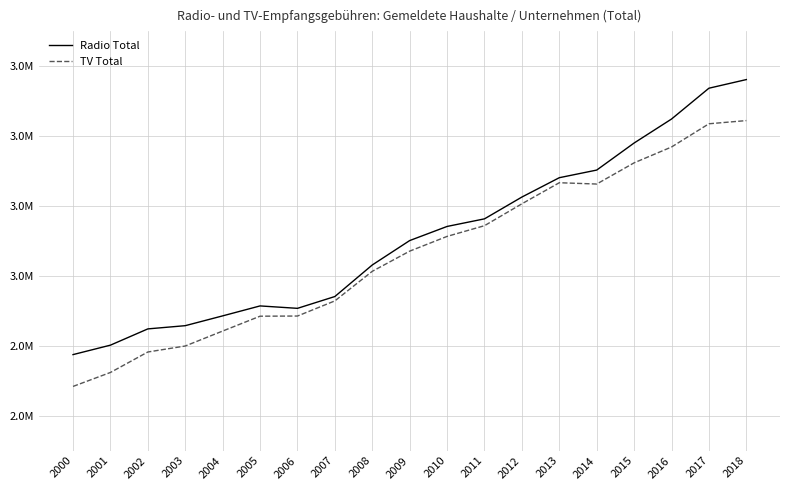

At which category does the chart reach its peak across all series?

2018